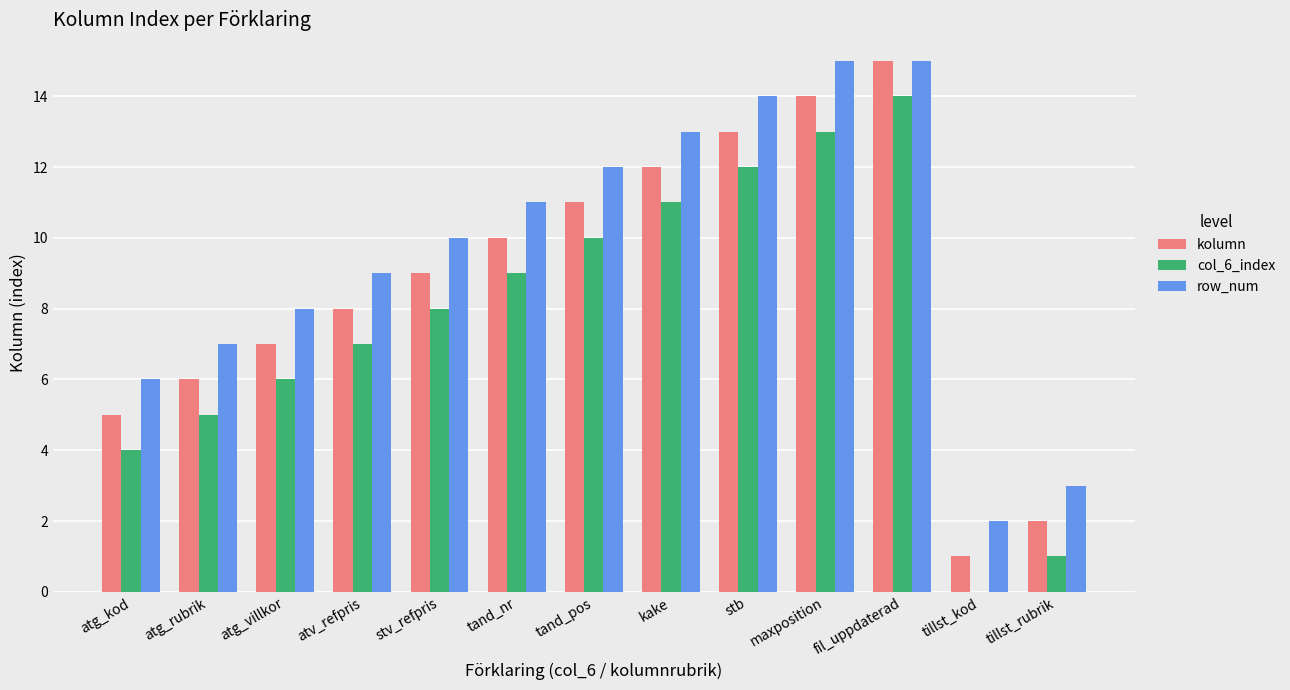

Which category has the highest value in the kolumn series?

fil_uppdaterad